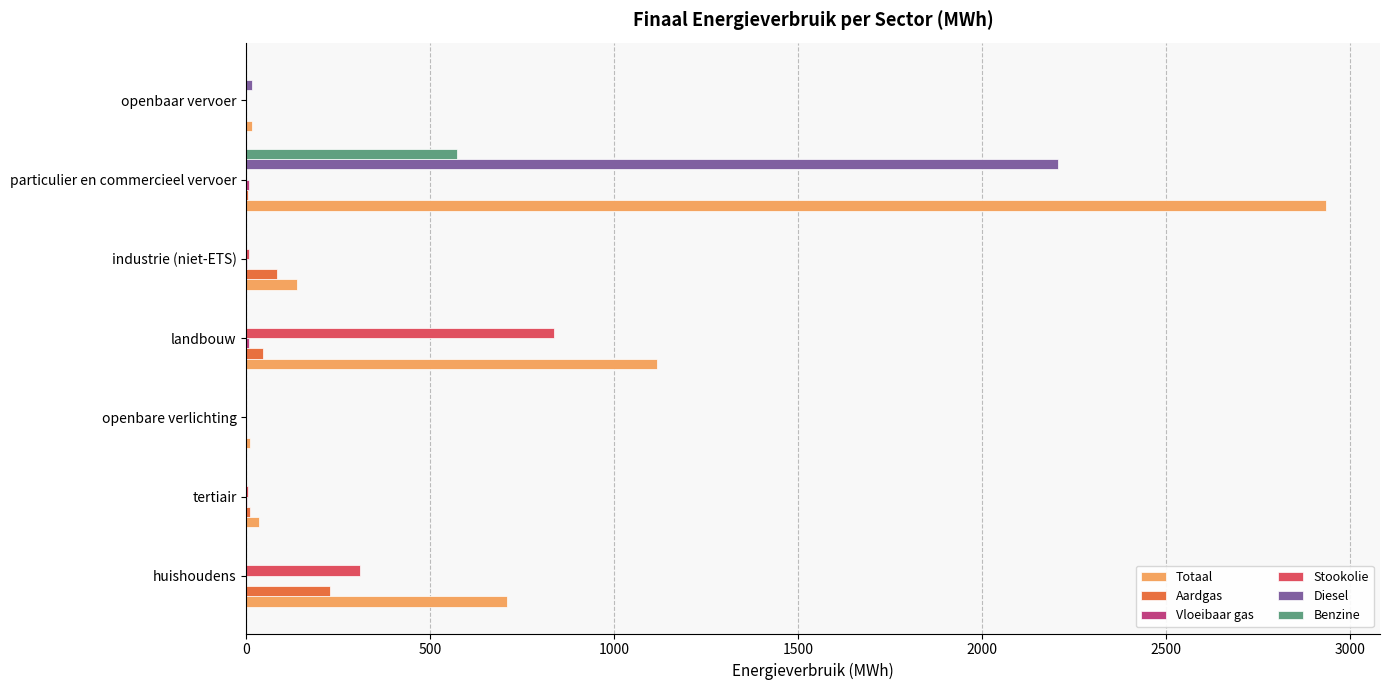

At which label does Benzine reach its peak?

particulier en commercieel vervoer